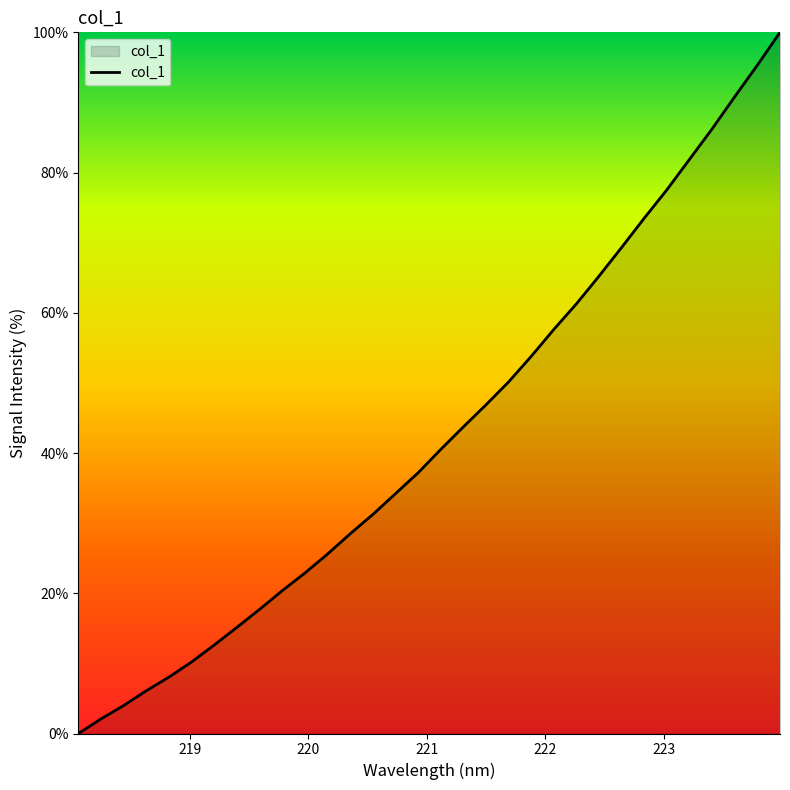

What is the difference between the maximum and minimum values?

100.0